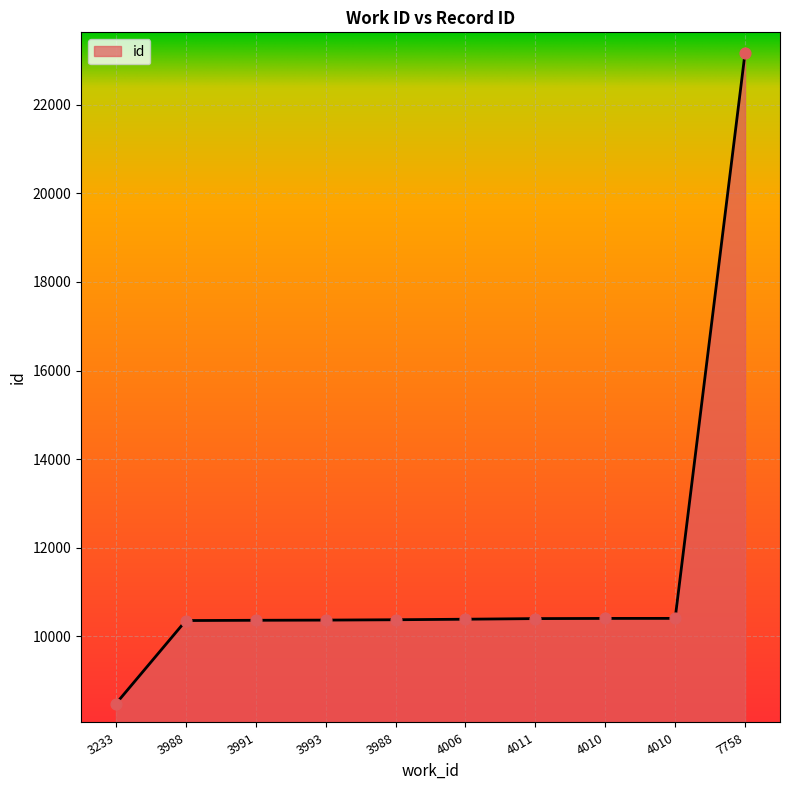

Is this an area chart (filled region under the line)?

Yes